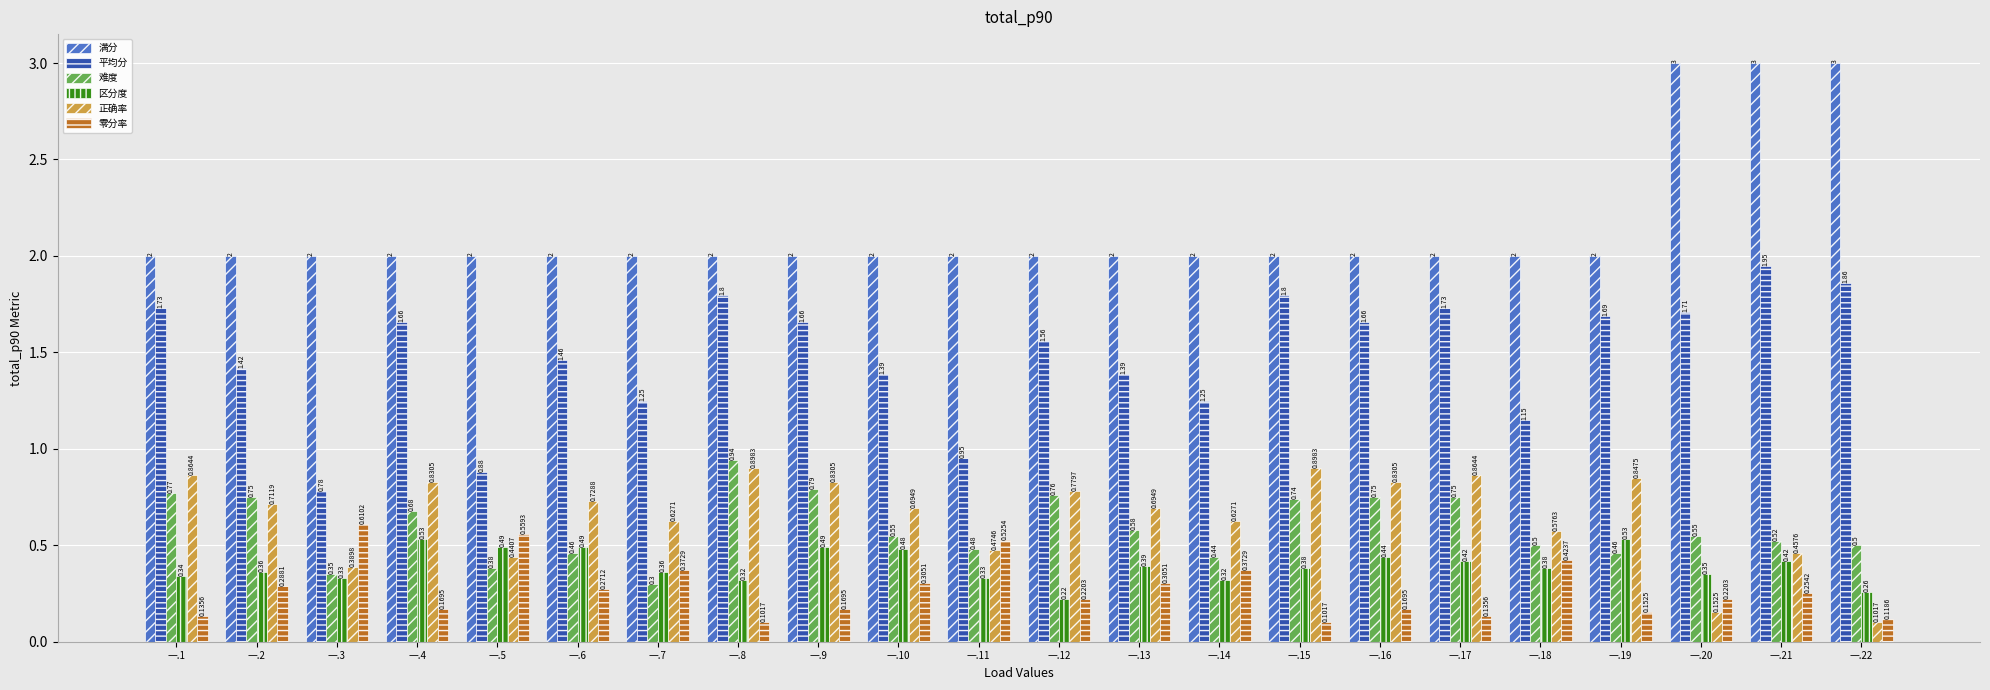

True or false: 满分 has a value of 0.5 at 一.3.

False